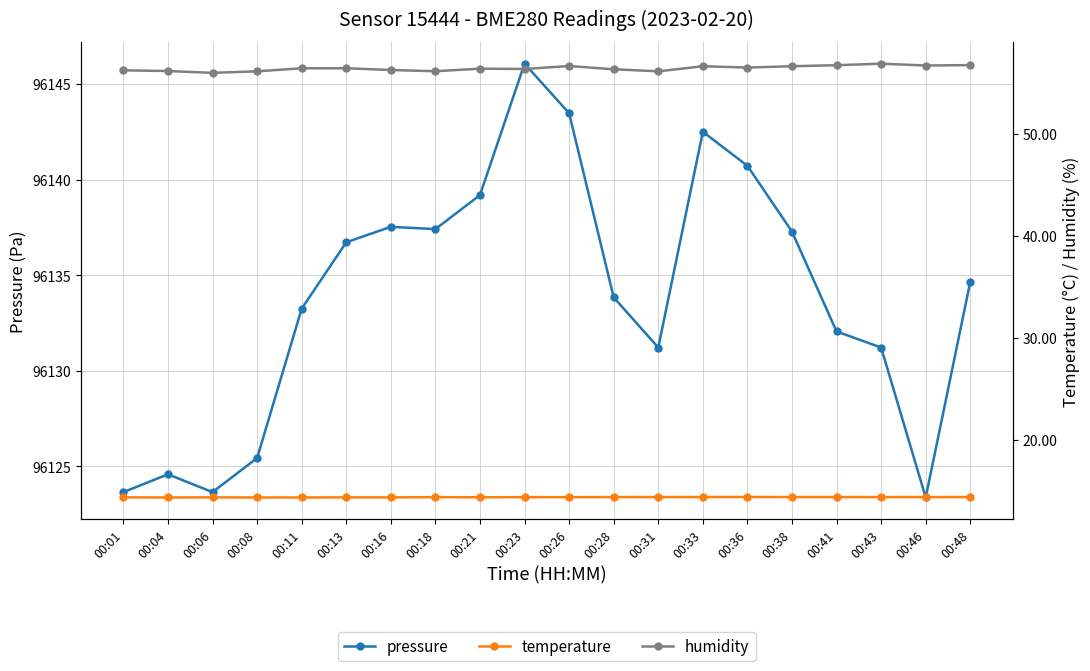

What is the value of the pressure point at the 19th from the left?

96123.4